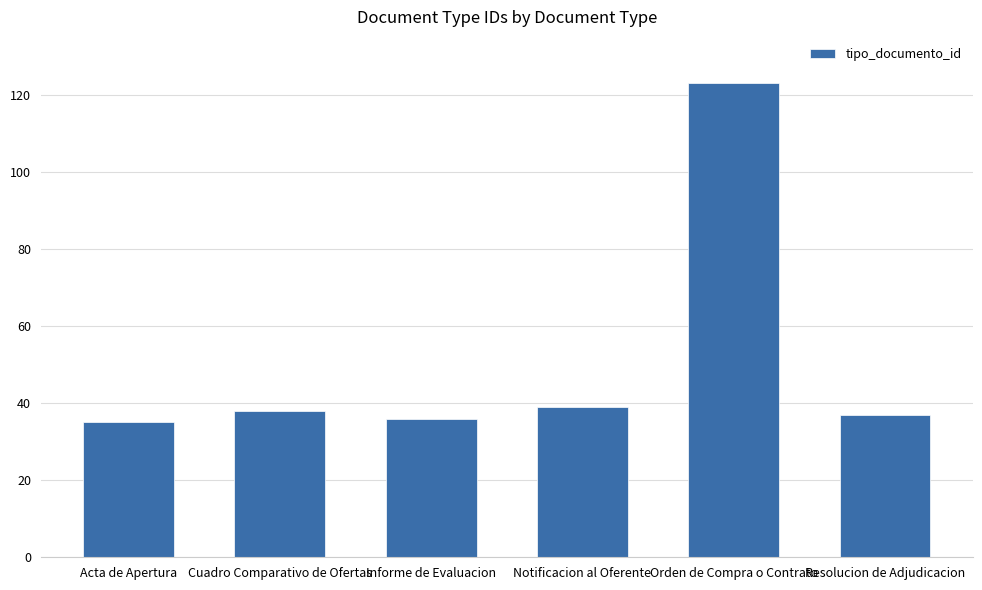

Which has a higher value, Cuadro Comparativo de Ofertas or Informe de Evaluacion?

Cuadro Comparativo de Ofertas